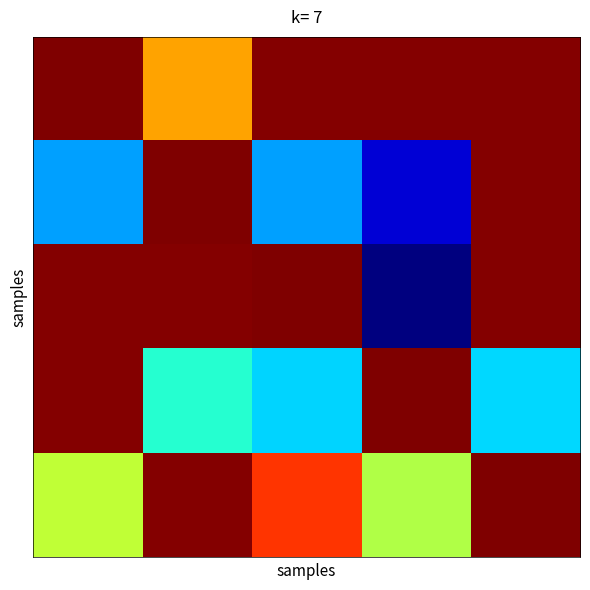

How many distinct data groups are displayed?

5